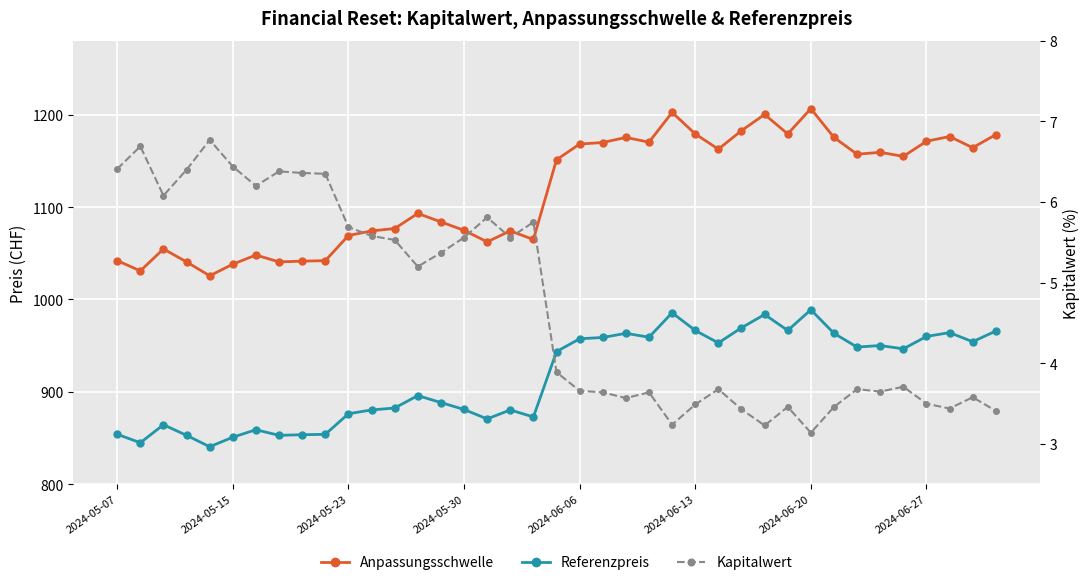

What position from the right is 29?

10